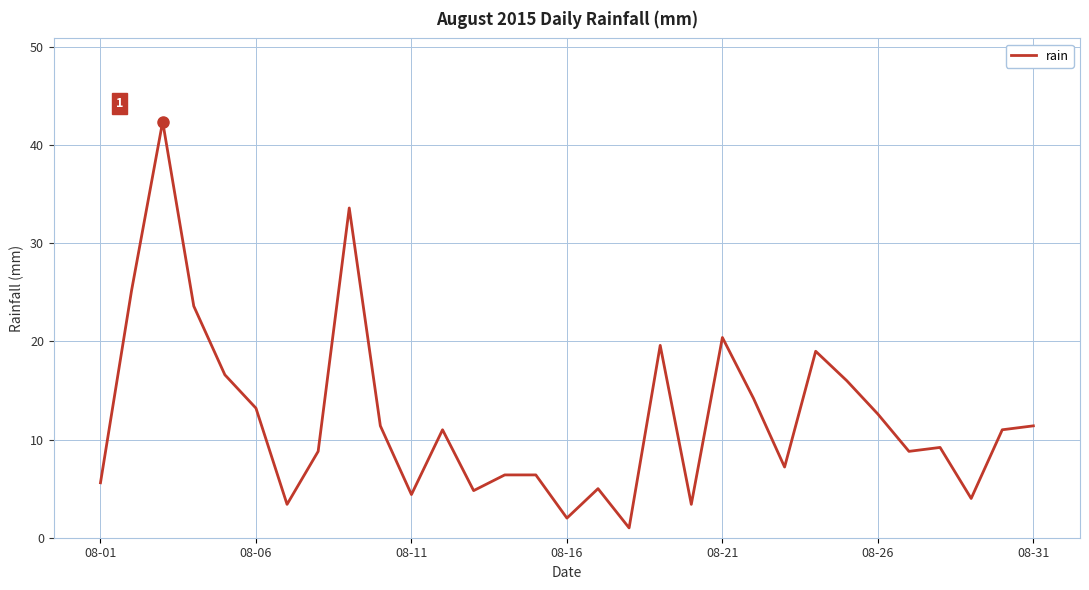

What is the maximum value shown in the chart?

42.4